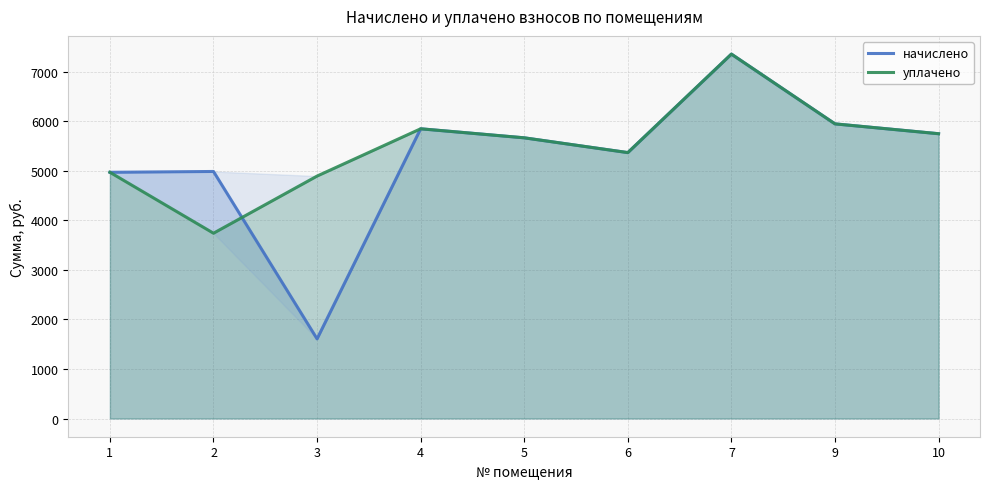

Read the начислено value at 3.

1606.3